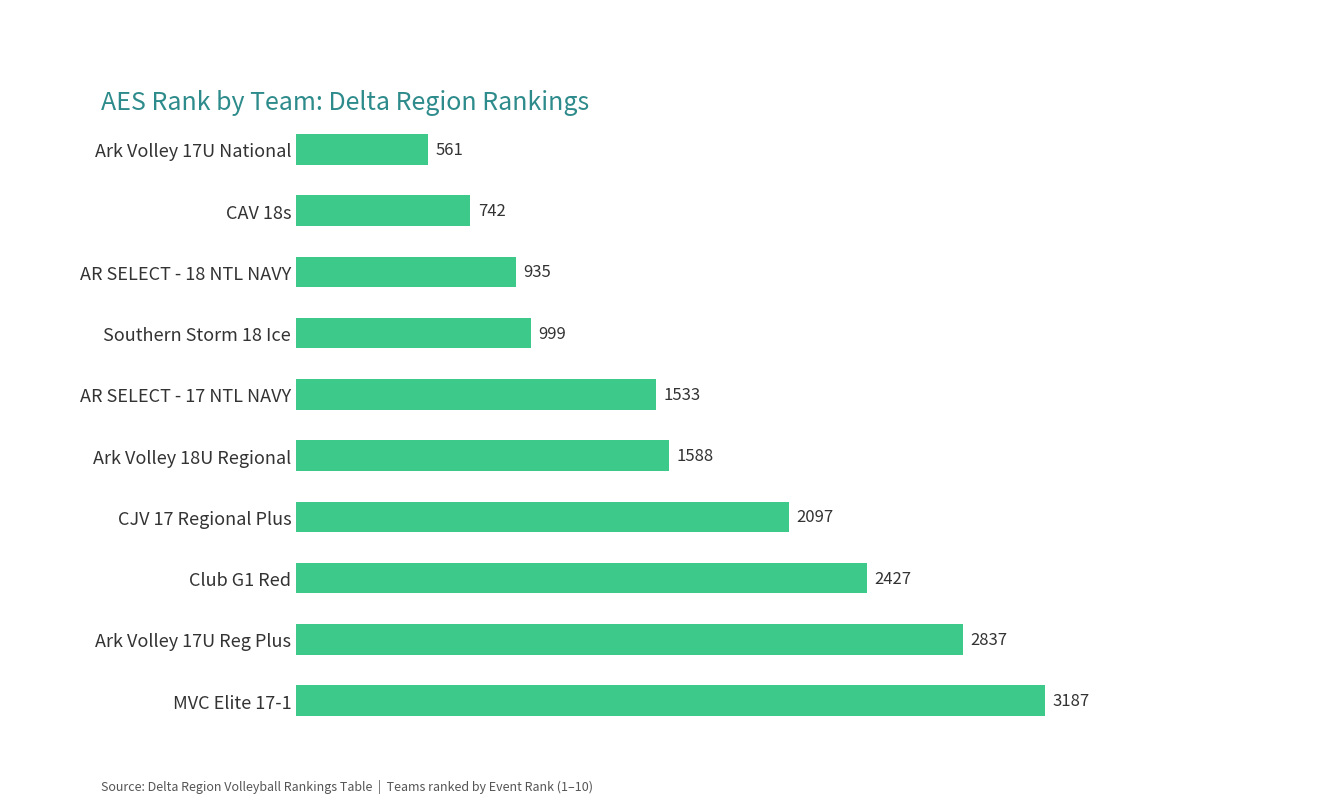

Rank the categories by value from highest to lowest.

MVC Elite 17-1, Ark Volley 17U Reg Plus, Club G1 Red, CJV 17 Regional Plus, Ark Volley 18U Regional, AR SELECT - 17 NTL NAVY, Southern Storm 18 Ice, AR SELECT - 18 NTL NAVY, CAV 18s, Ark Volley 17U National